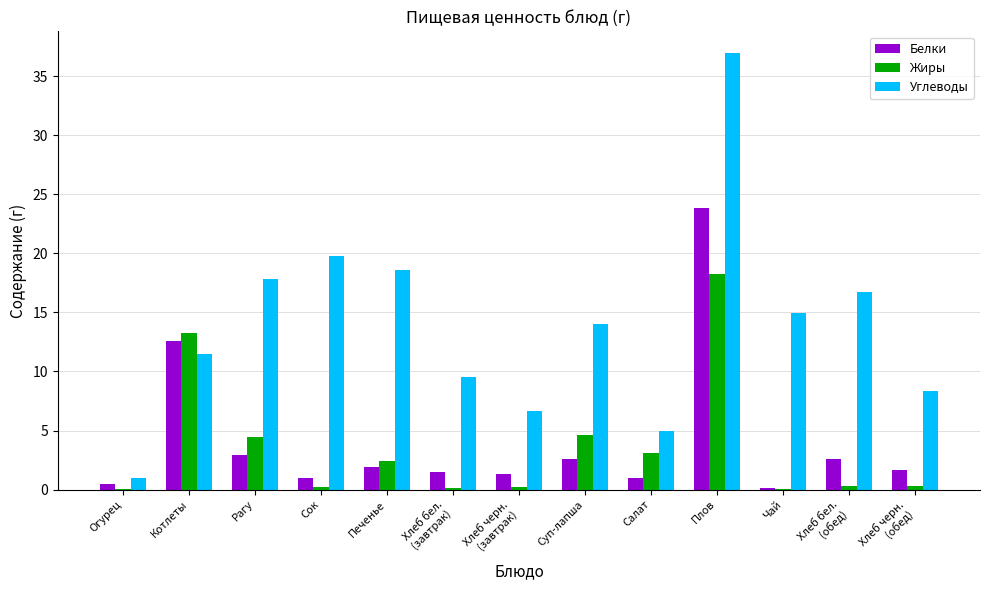

Which series has the largest total across all categories?

Углеводы